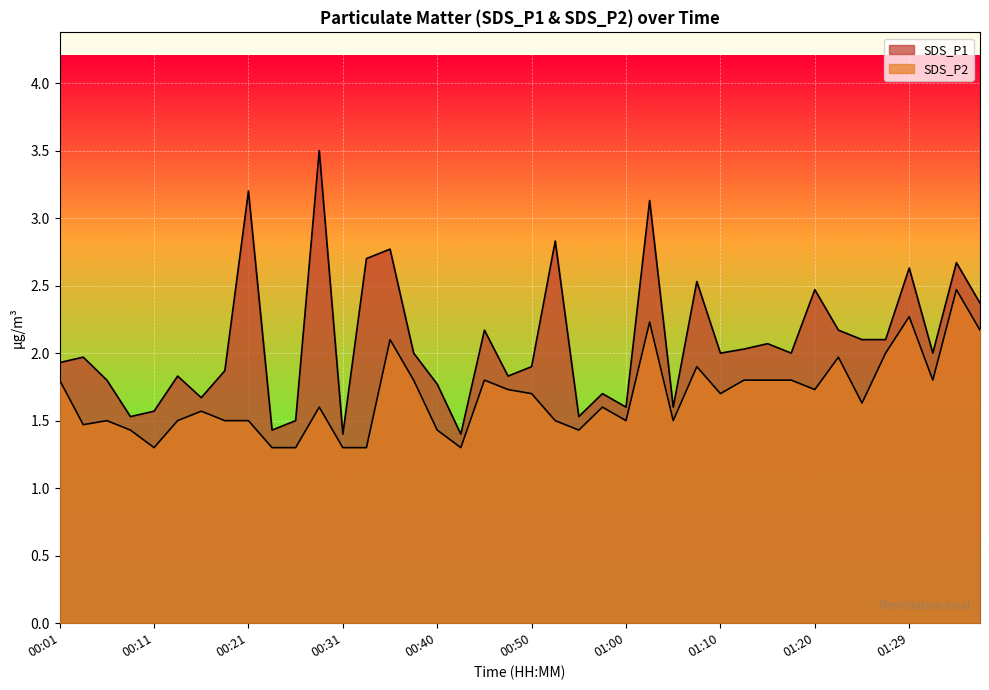

What is the smallest value displayed?

1.3